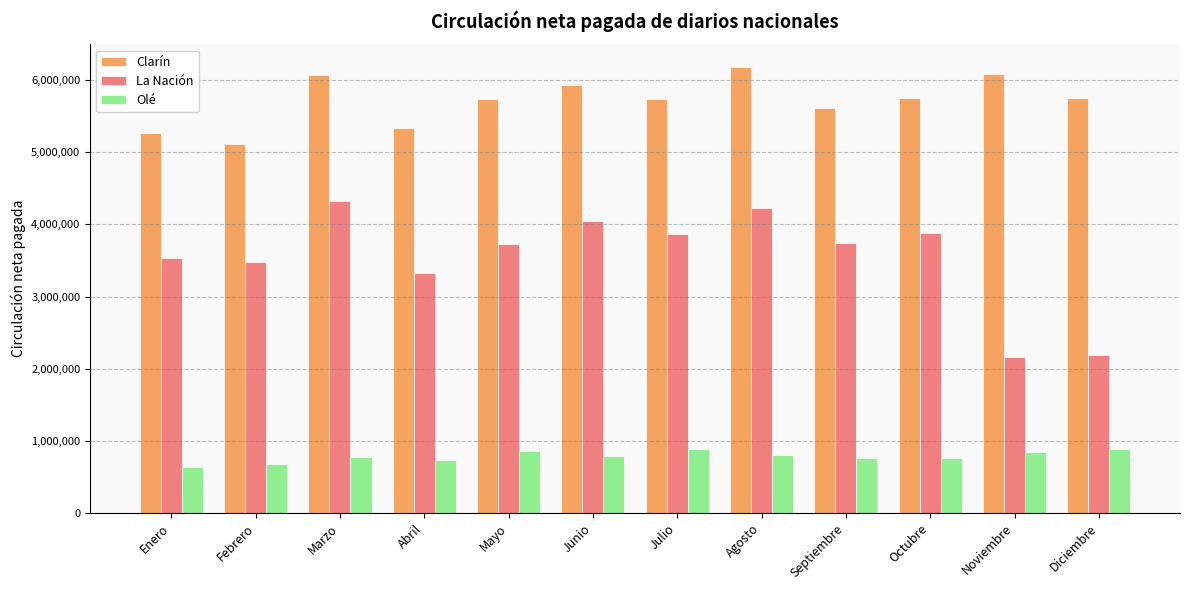

What is the lowest value of the La Nación series?

2157750